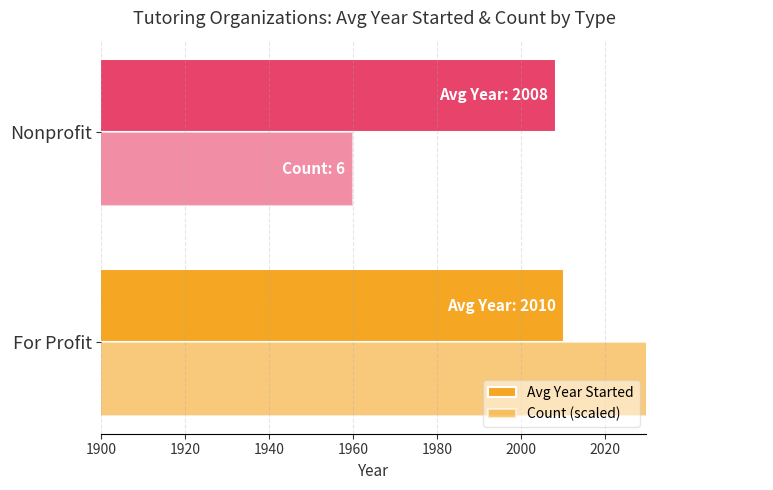

Count the Avg Year Started values in the range 2008 to 2010.

1